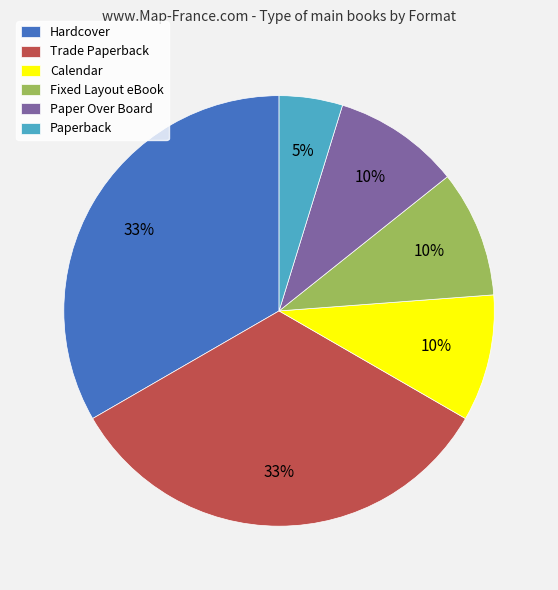

Combined, do Calendar and Trade Paperback account for over 50%?

No